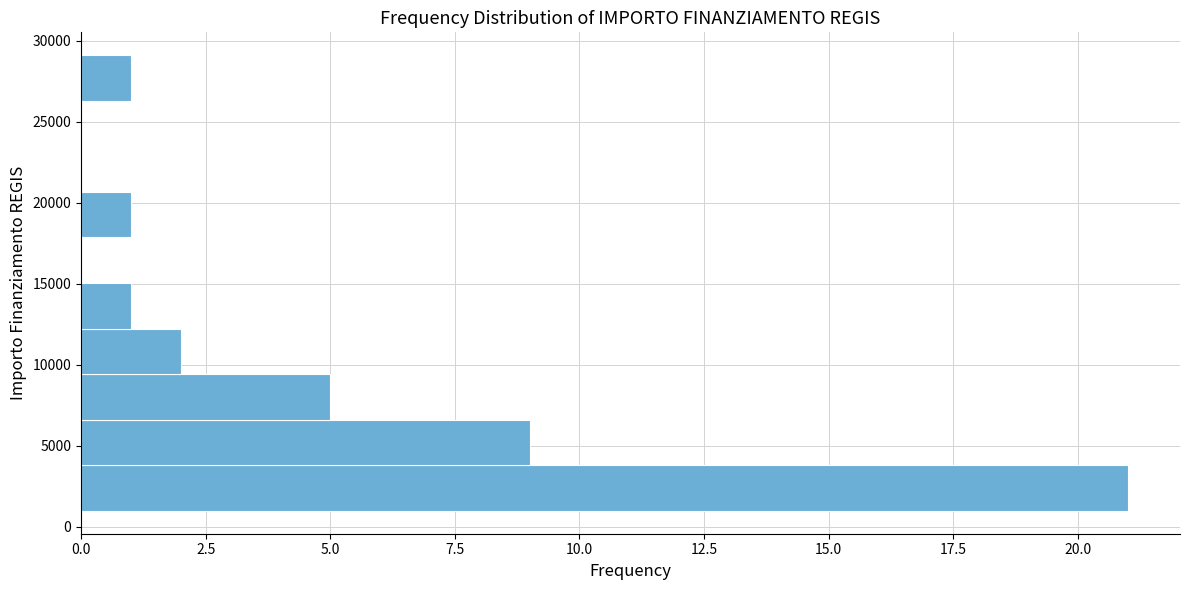

What is the length of the bar covering 18000 to 20500 on the y-axis? Neither the bar edges nor the lengths are printed on the chart, so give them approximately, as read against the axes.

1